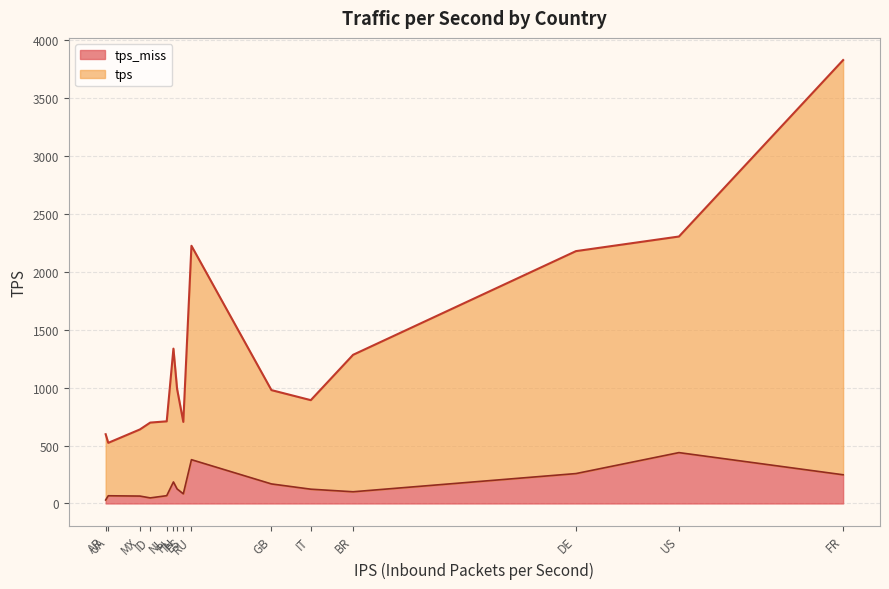

What is the smallest value displayed?

30.2